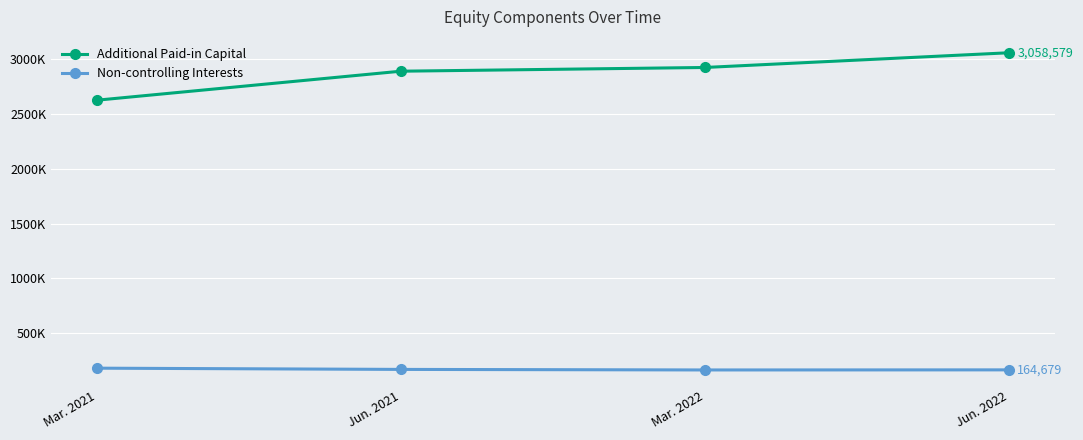

What is the value of the Additional Paid-in Capital point at the 3rd from the left?

2924168